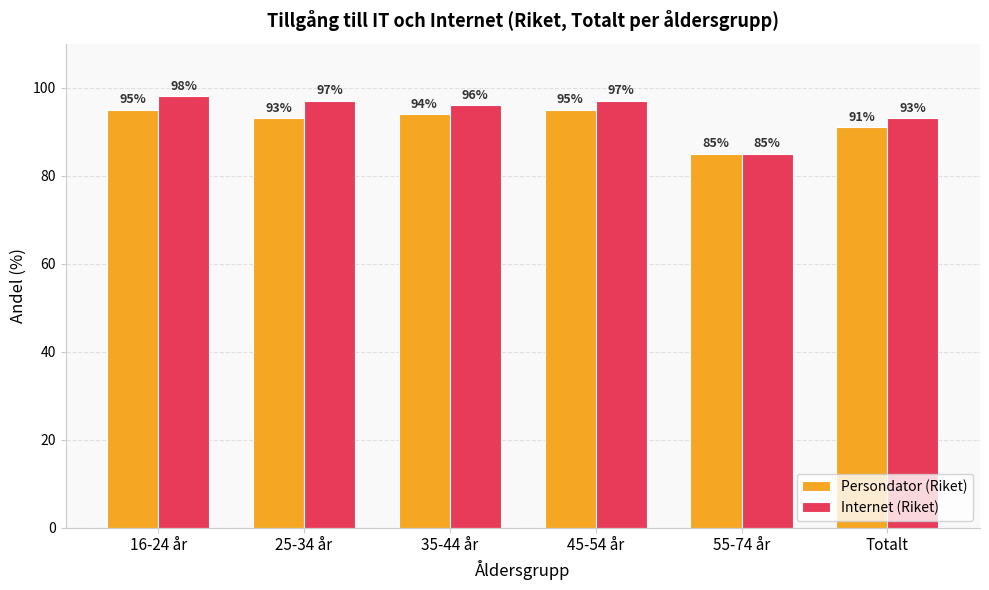

Count the number of data series in this chart.

2